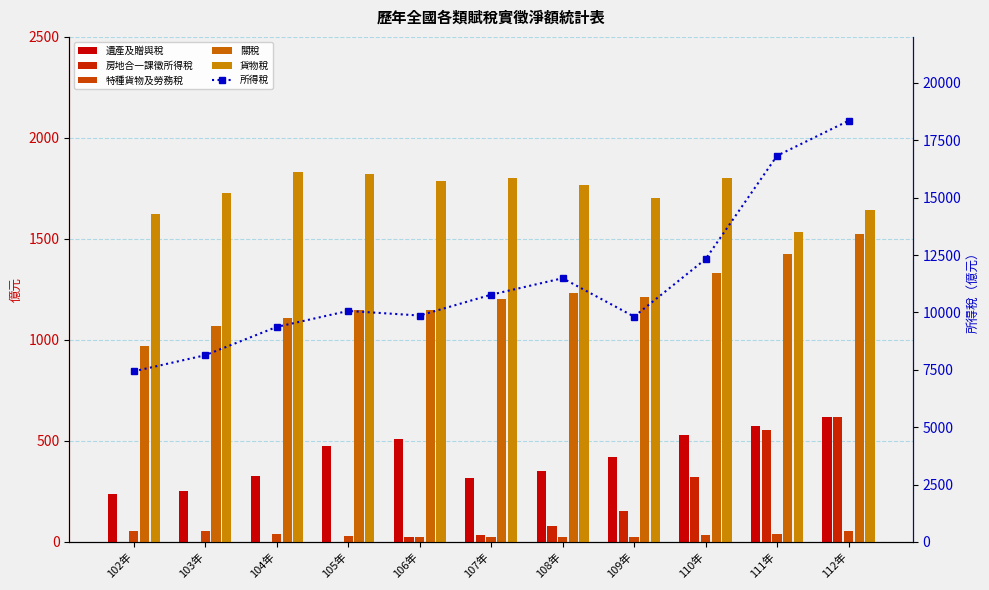

At which category is the sum across all series the highest?

112年